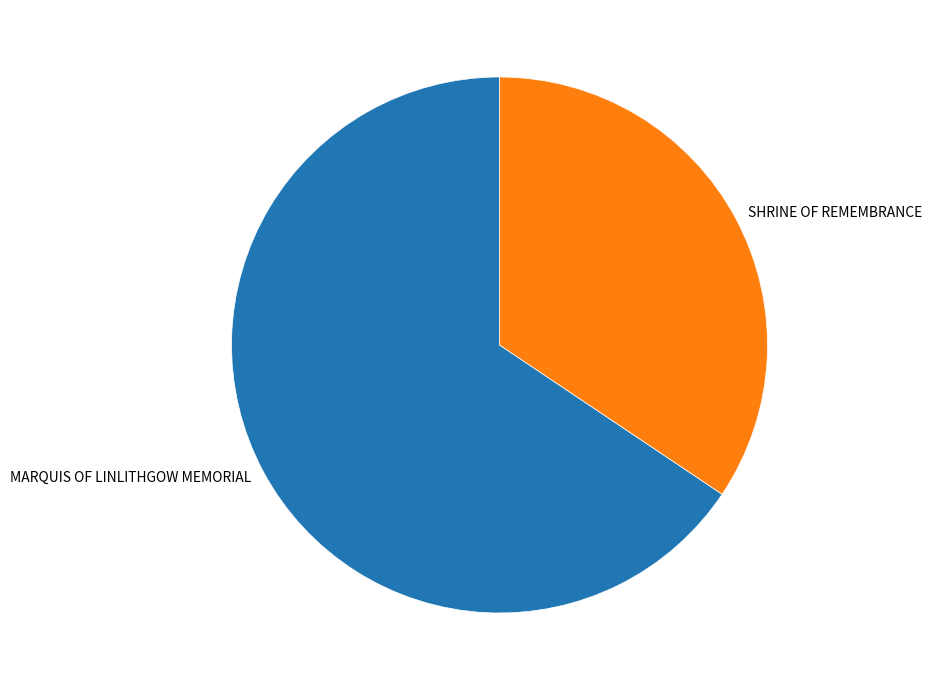

Between SHRINE OF REMEMBRANCE and MARQUIS OF LINLITHGOW MEMORIAL, which is larger?

MARQUIS OF LINLITHGOW MEMORIAL